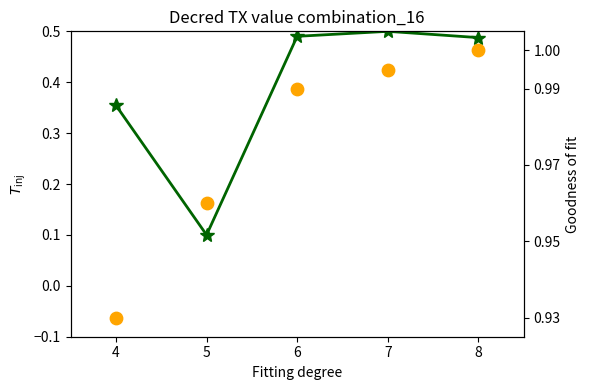

Is the value of Goodness of fit at 5 greater than the value of Avg value (normalized) at 4?

Yes